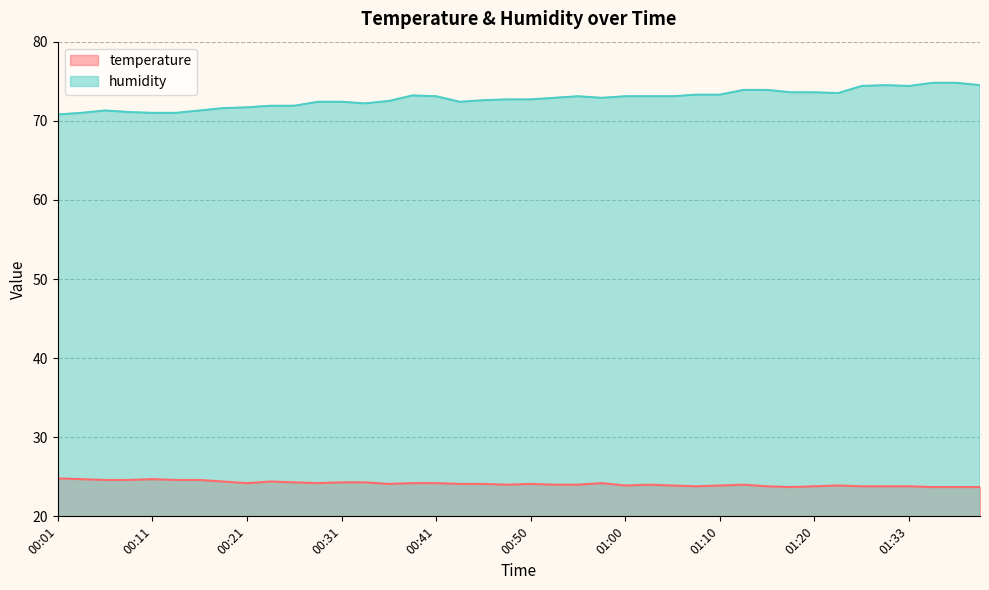

Rank the series at 00:31 from highest to lowest value.

humidity, temperature